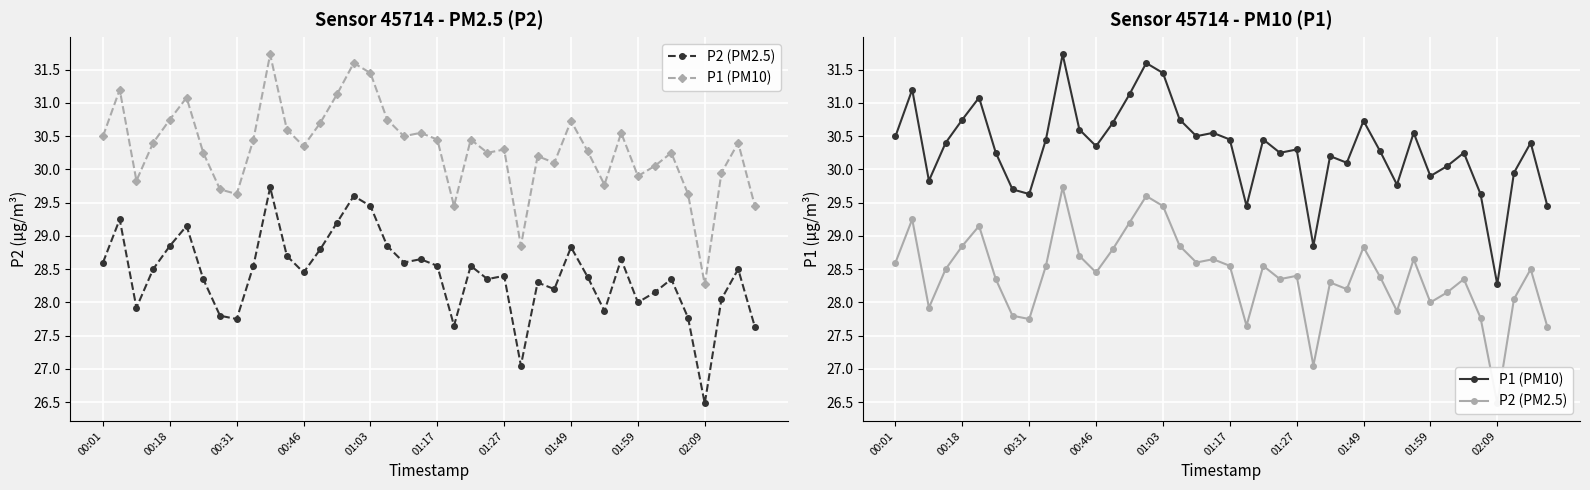

In P1 (PM10), how many points are lower than both neighbors (excluding endpoints)?

11